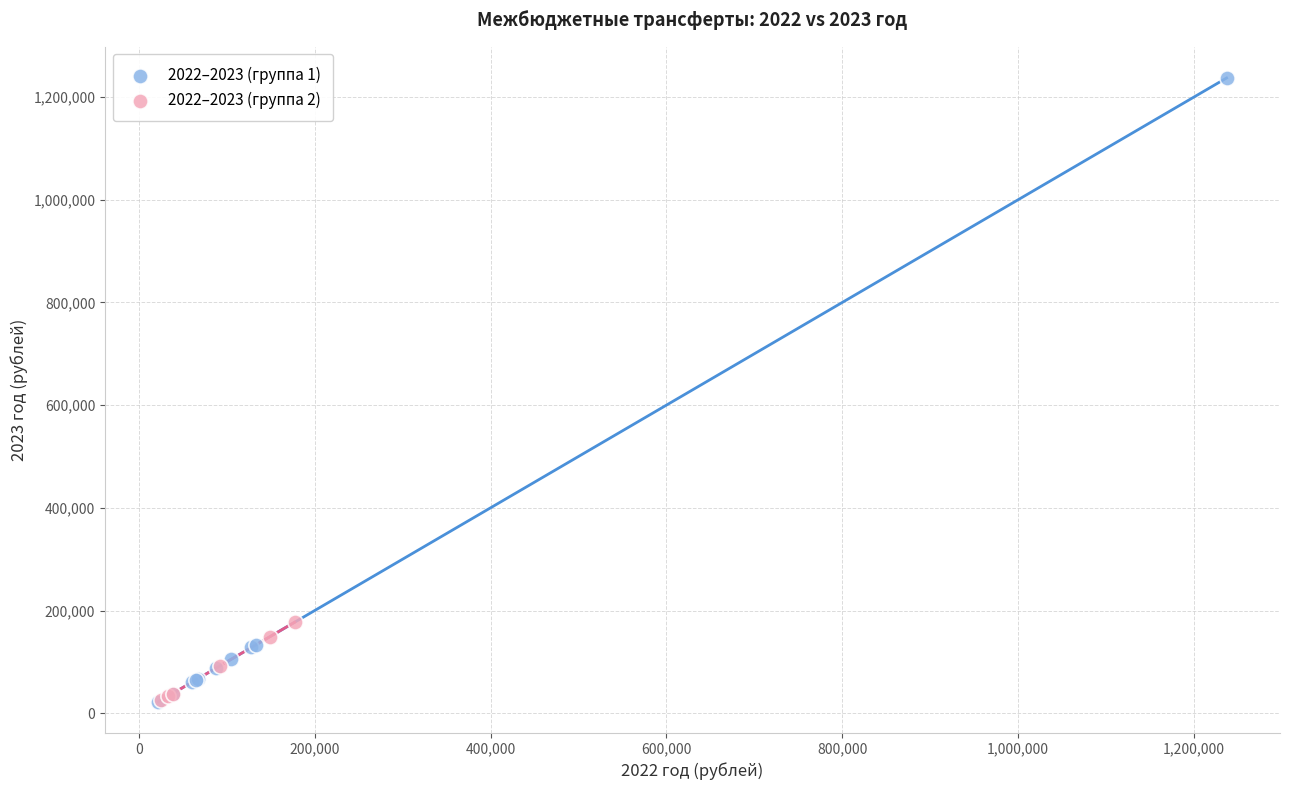

Which series has the widest spread of Y values?

2022–2023 (группа 1)